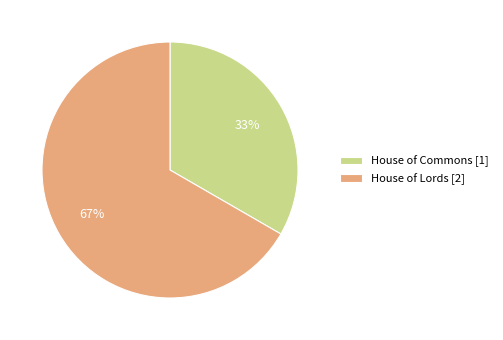

To the nearest percent, what is the combined percentage of House of Commons and House of Lords?

100%